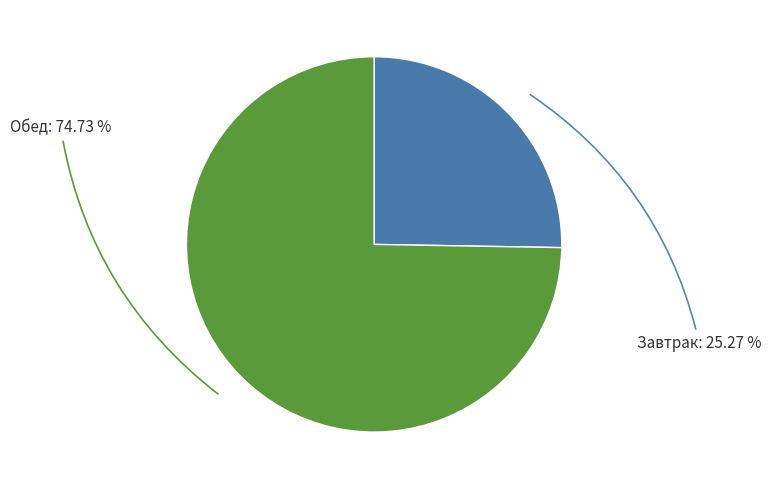

Combined, do Обед and Завтрак account for over 50%?

Yes